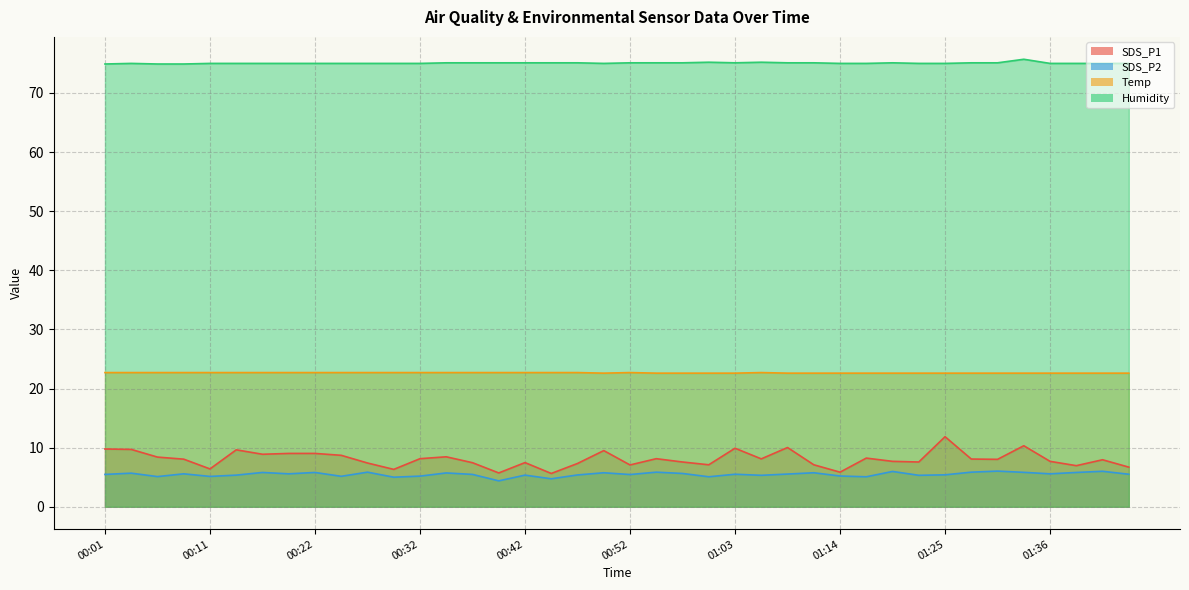

What is the difference between the maximum and minimum values in the Humidity series?

0.8